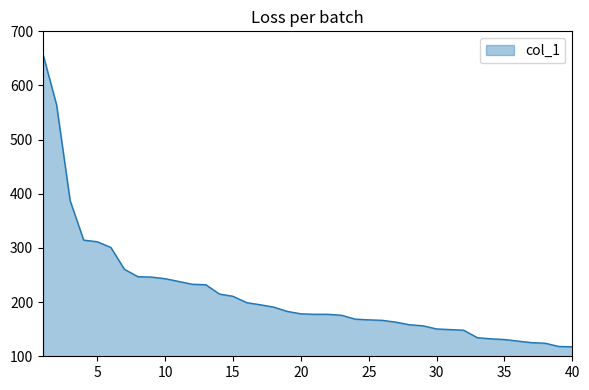

What is the greatest value displayed?

657.7